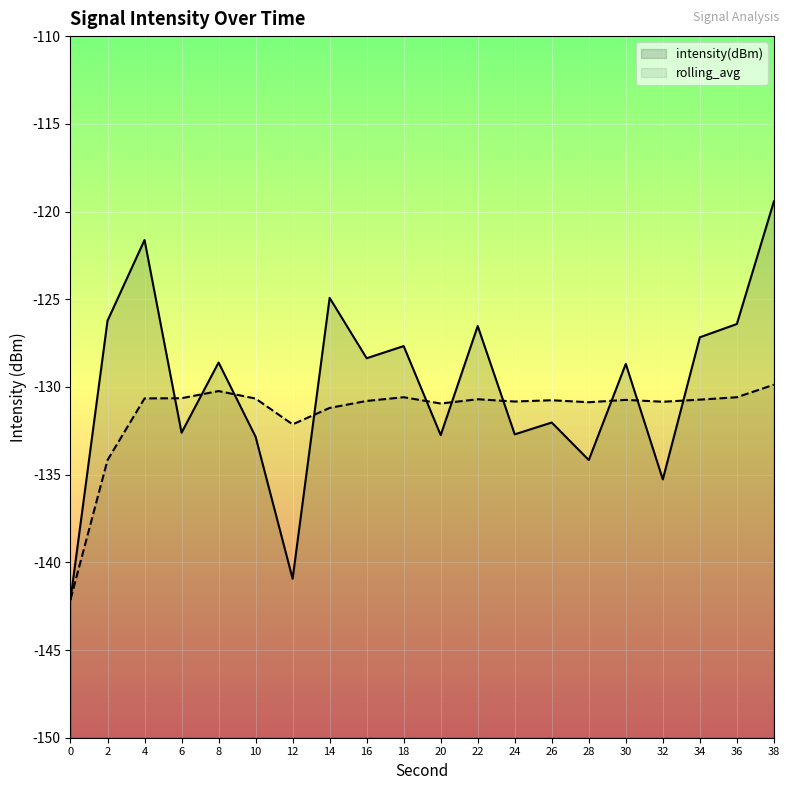

At which label is rolling_avg closest to -135?

2